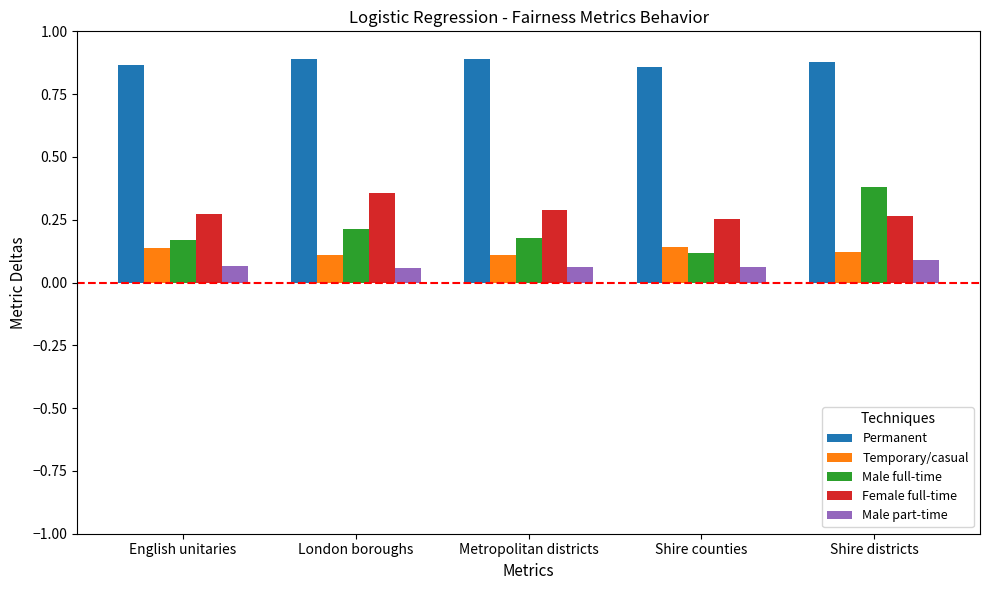

How many series are shown in this chart?

5